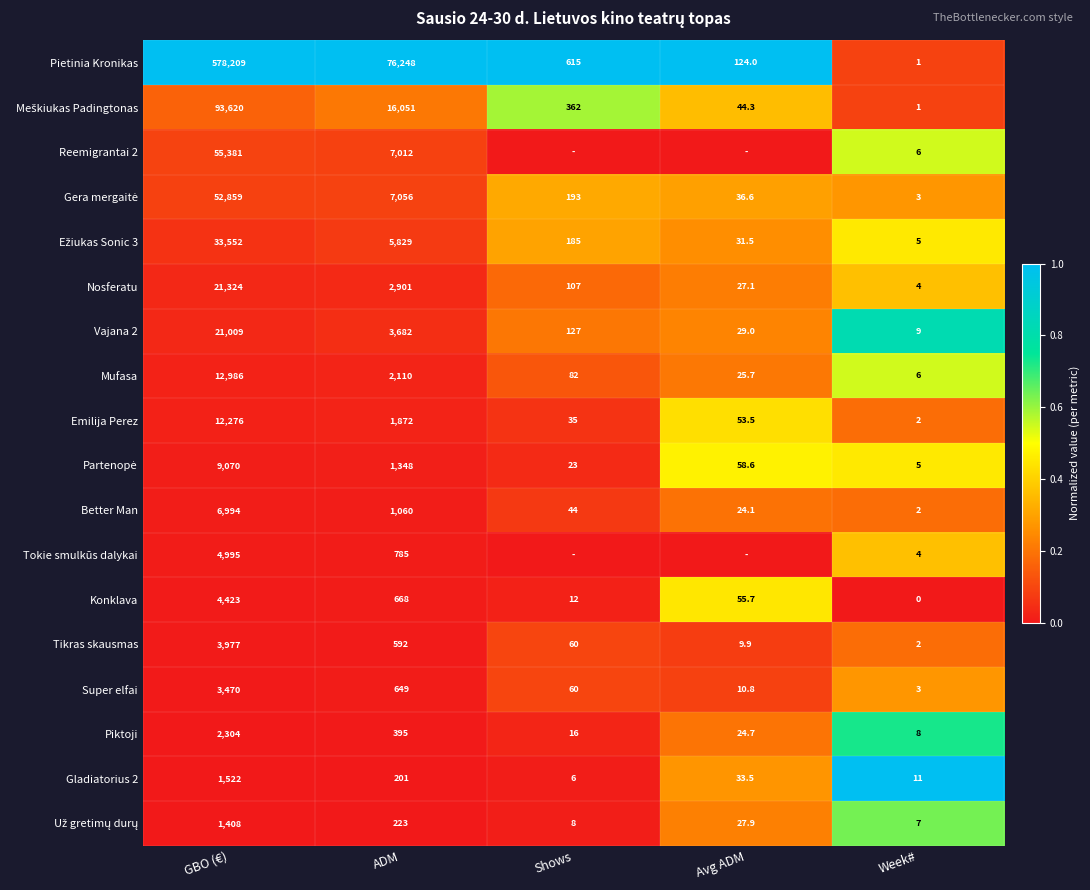

Is it true that Super elfai equals 3470.0 at GBO (€)?

True